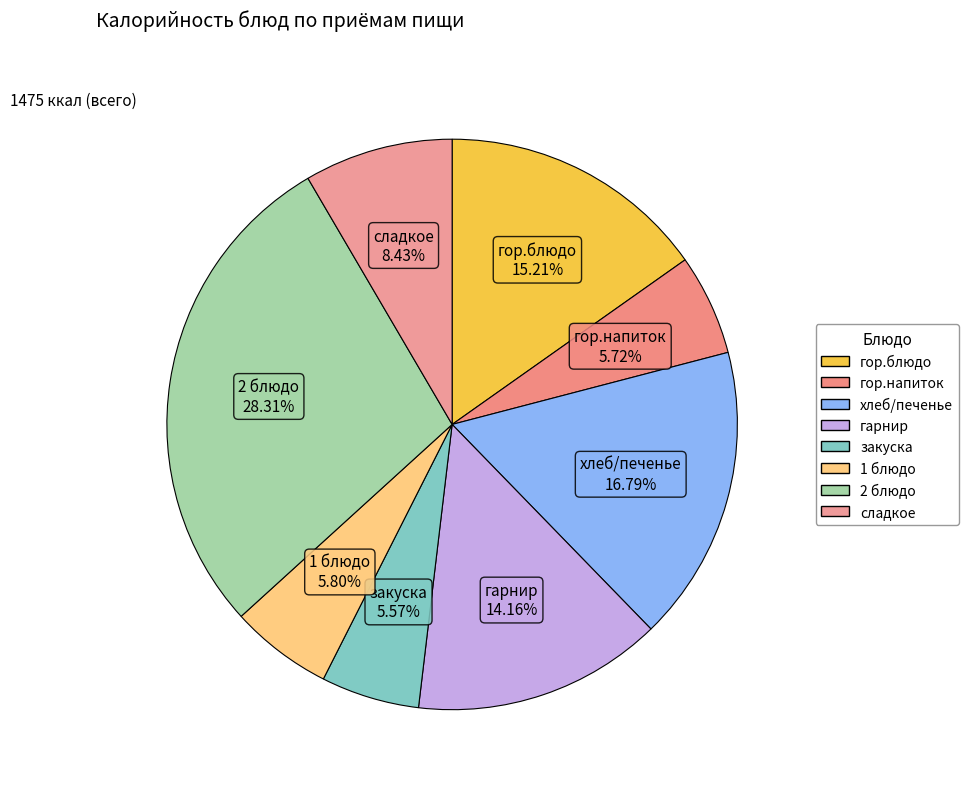

What percentage is the гарнир slice, to the nearest percent?

14%